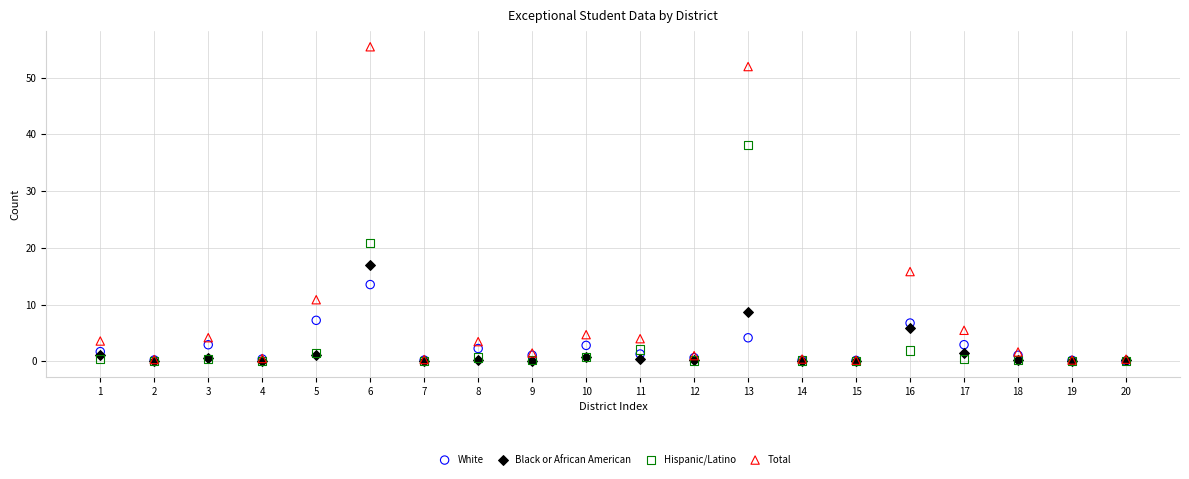

What are all the series names shown in the legend?

White, Black or African American, Hispanic/Latino, Total